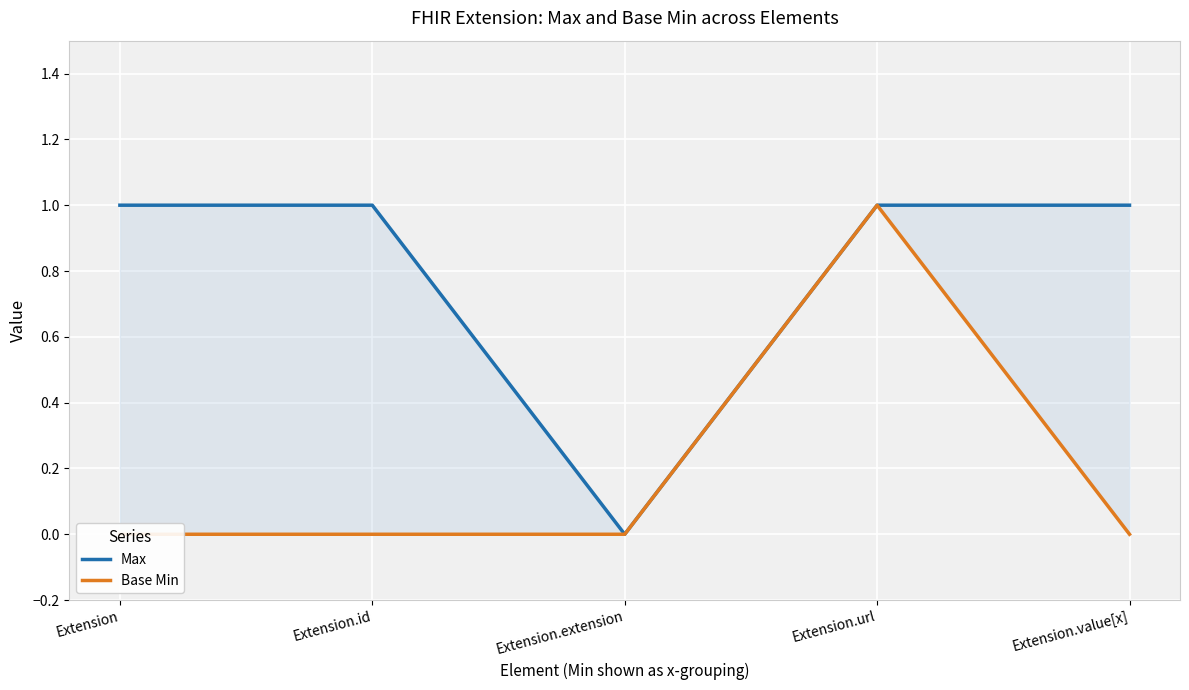

Which series has the widest spread of values?

Max